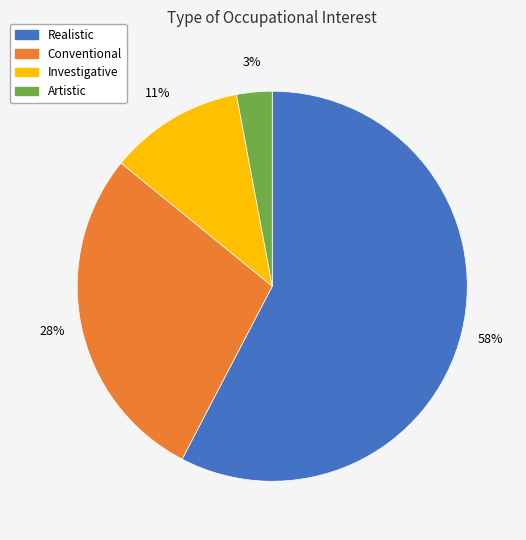

How many segments does this pie chart have?

4